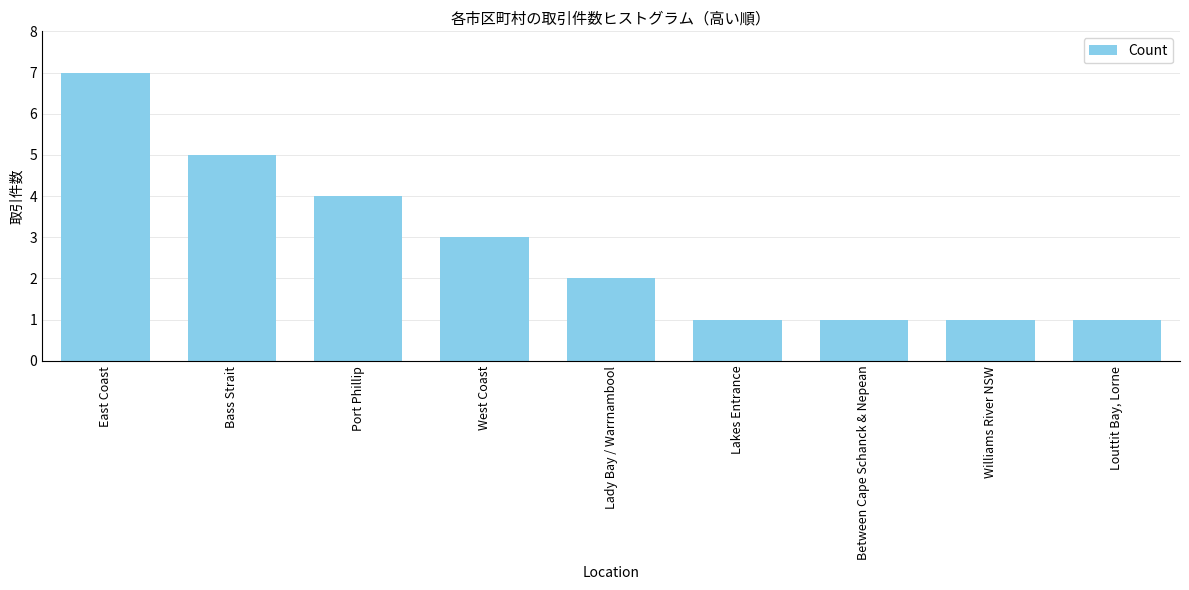

What is the value of the 7th bar from the left?

1